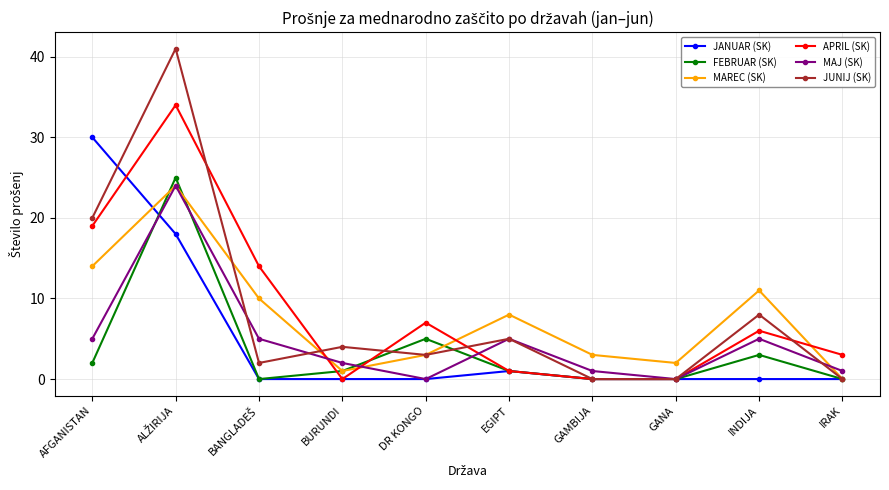

What is the difference between the MAJ (SK) values at BURUNDI and GAMBIJA?

1